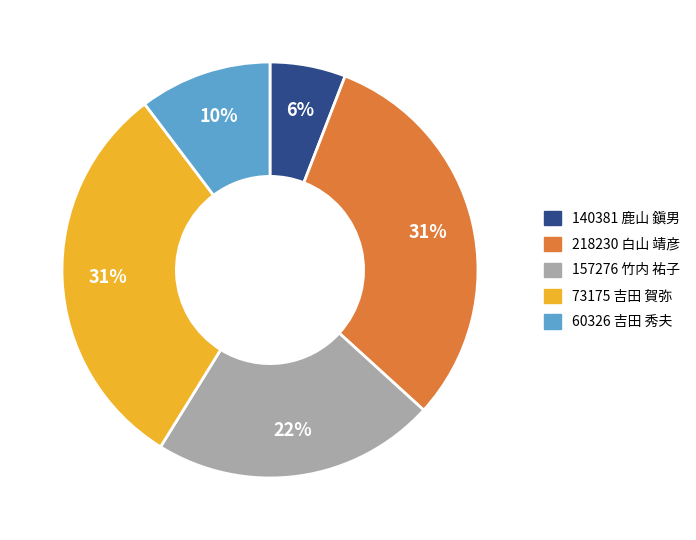

How many slices are in this pie chart?

5